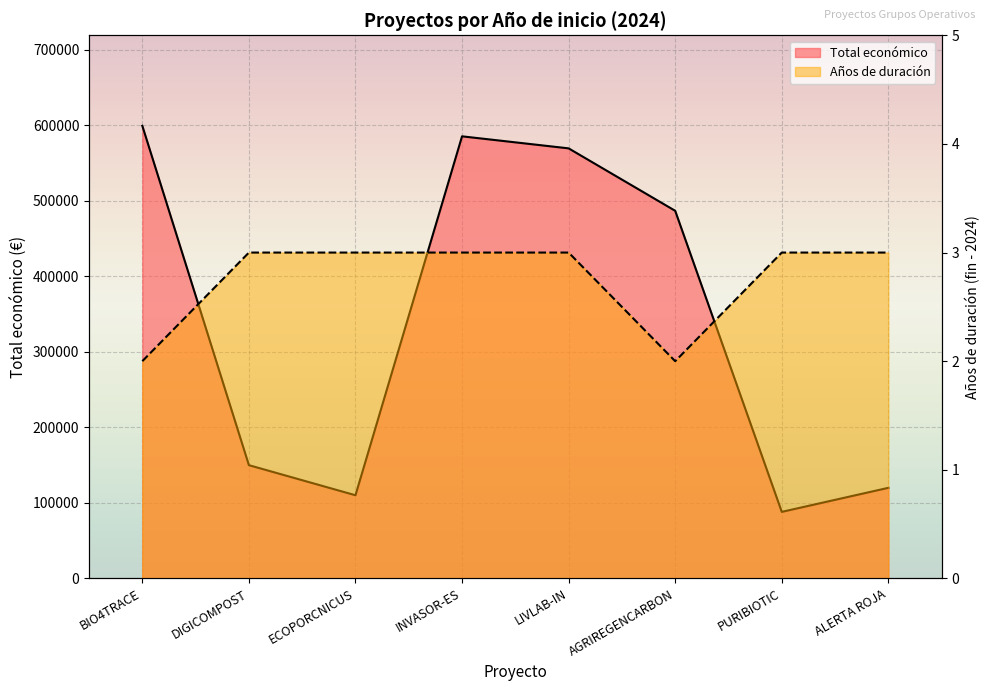

How many values in the Año de finalización series are below 3?

2